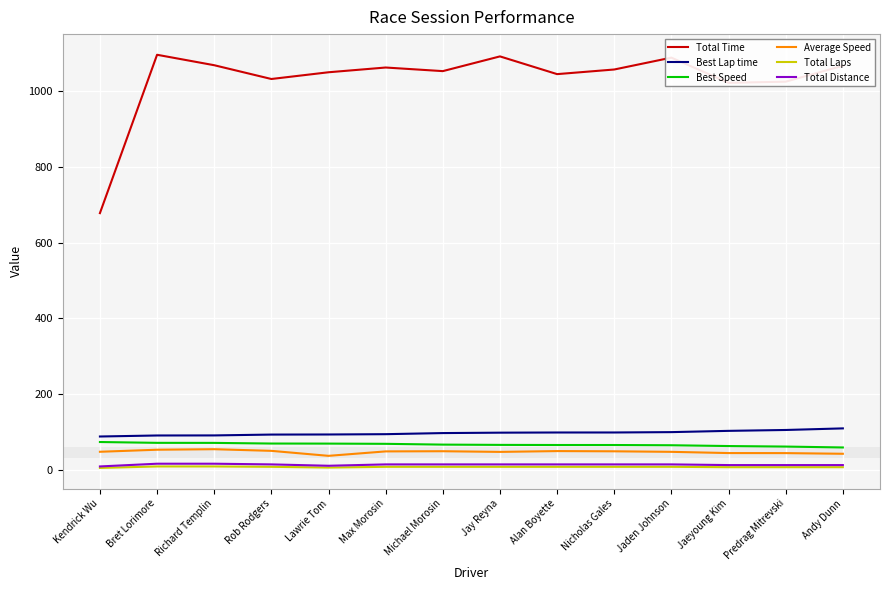

Is it true that Total Time equals 450.1 at Bret Lorimore?

False